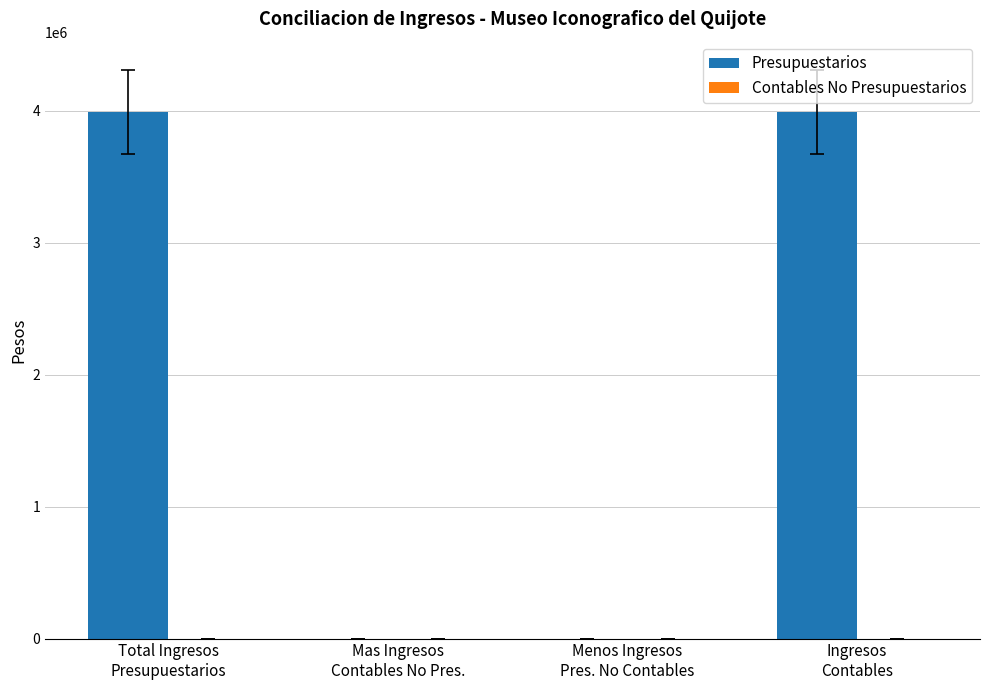

Which series has the largest total across all categories?

Presupuestarios